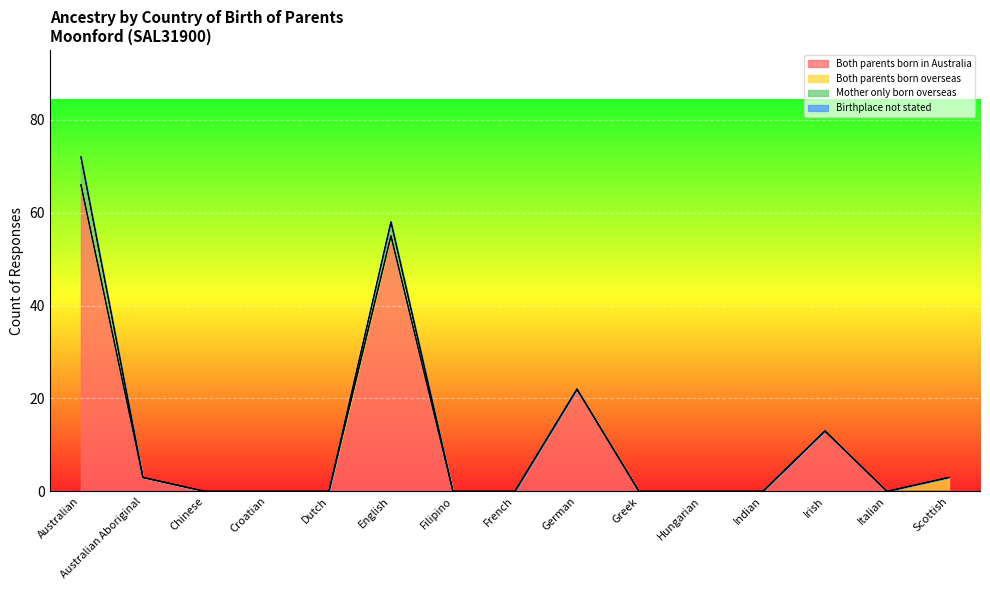

What is the label of the 14th point from the right?

Australian Aboriginal